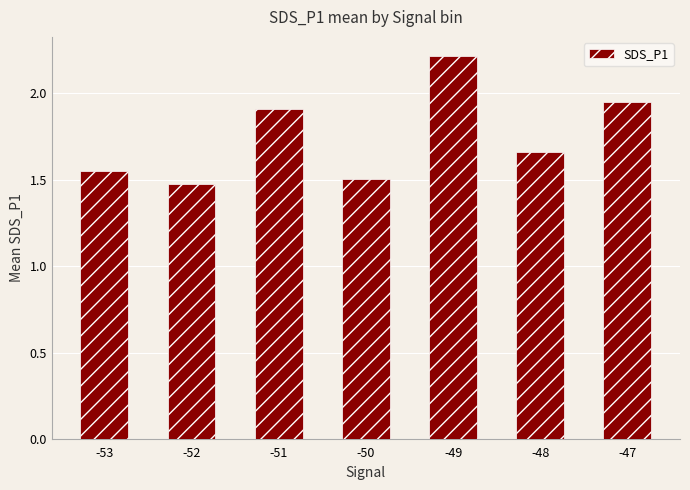

The value at -51 is 0.9. True or false?

False